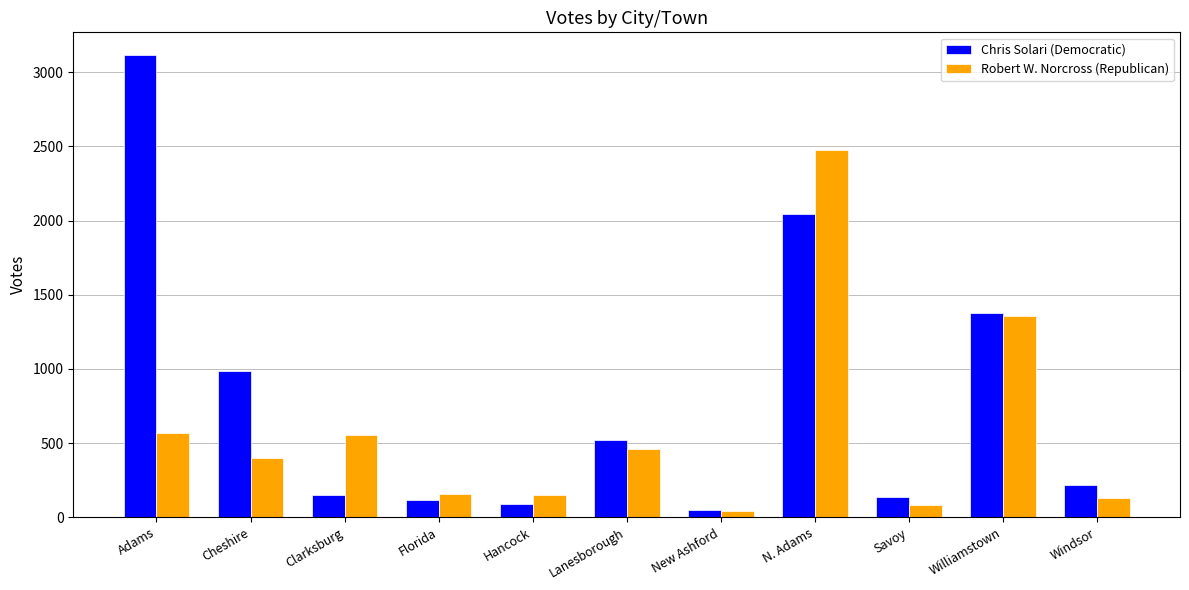

True or false: Chris Solari (Democratic) has a value of 1373 at Cheshire.

False